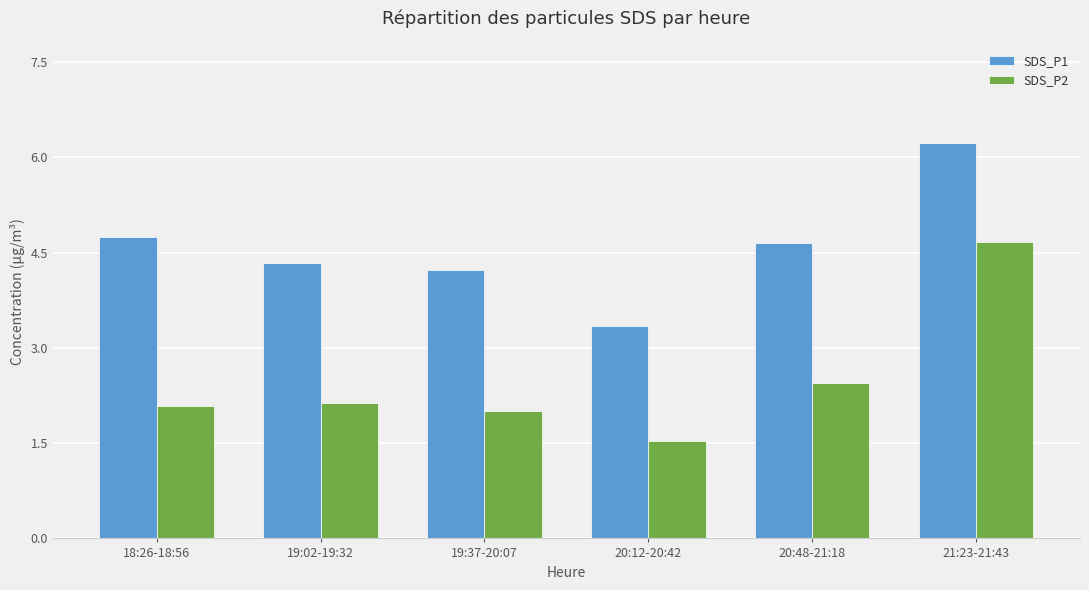

List the series in order of their overall mean, lowest first.

SDS_P2, SDS_P1